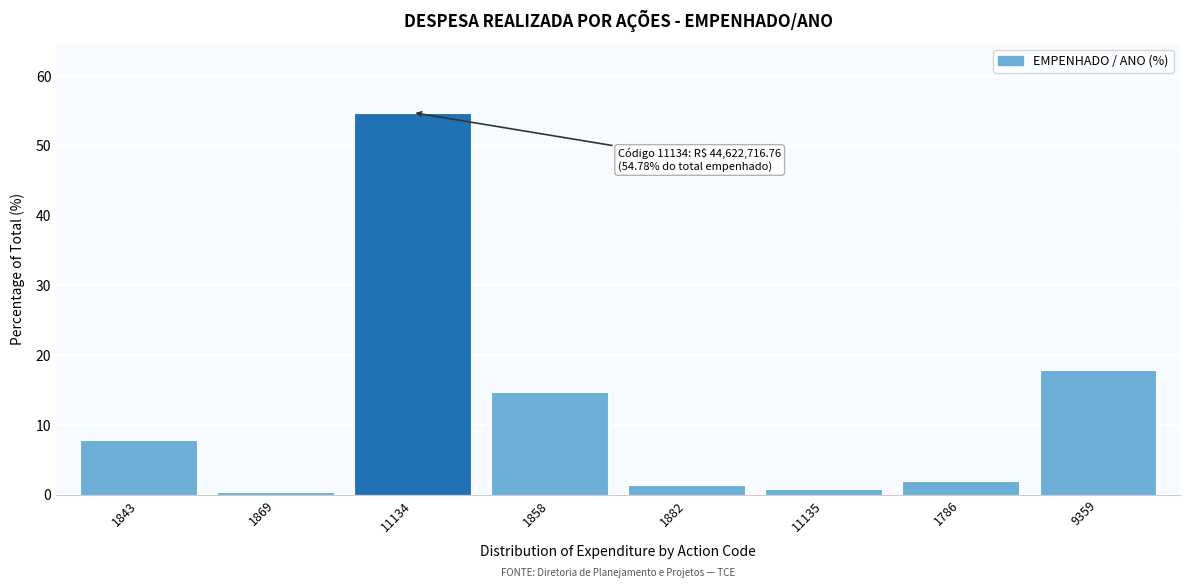

Reading right to left, extract all data points from this chart.

9359=17.9	1786=2.0	11135=0.8	1882=1.5	1858=14.7	11134=54.8	1869=0.5	1843=7.9